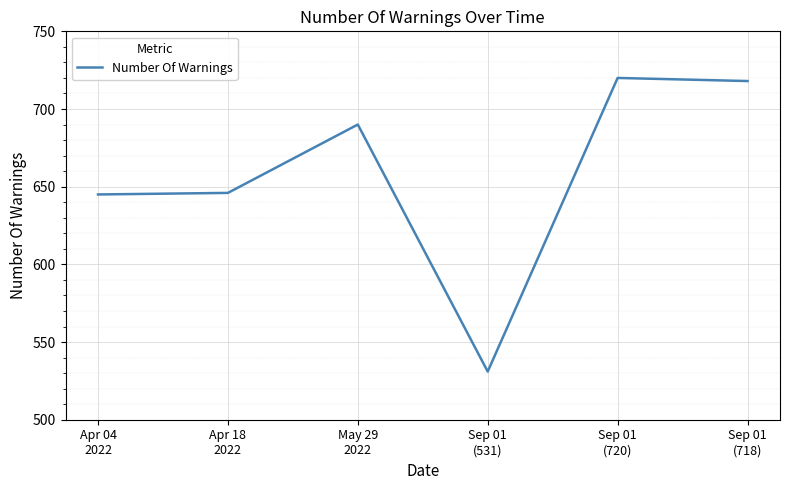

What is the difference between the maximum and minimum values?

189